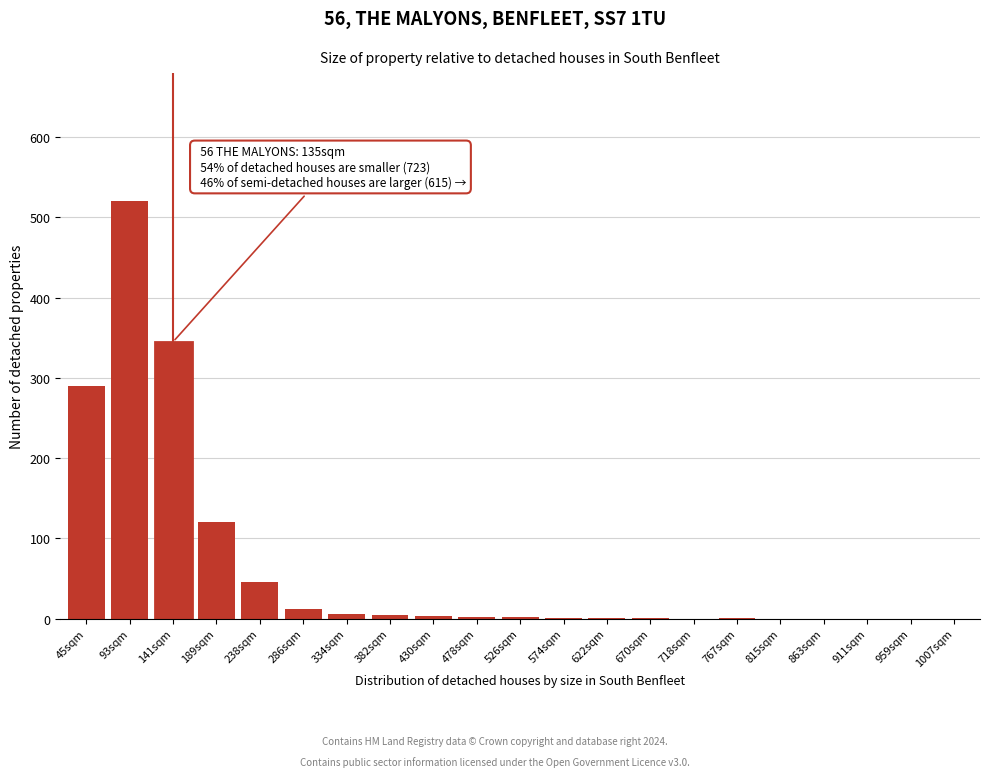

At which category does the chart reach its peak across all series?

93sqm